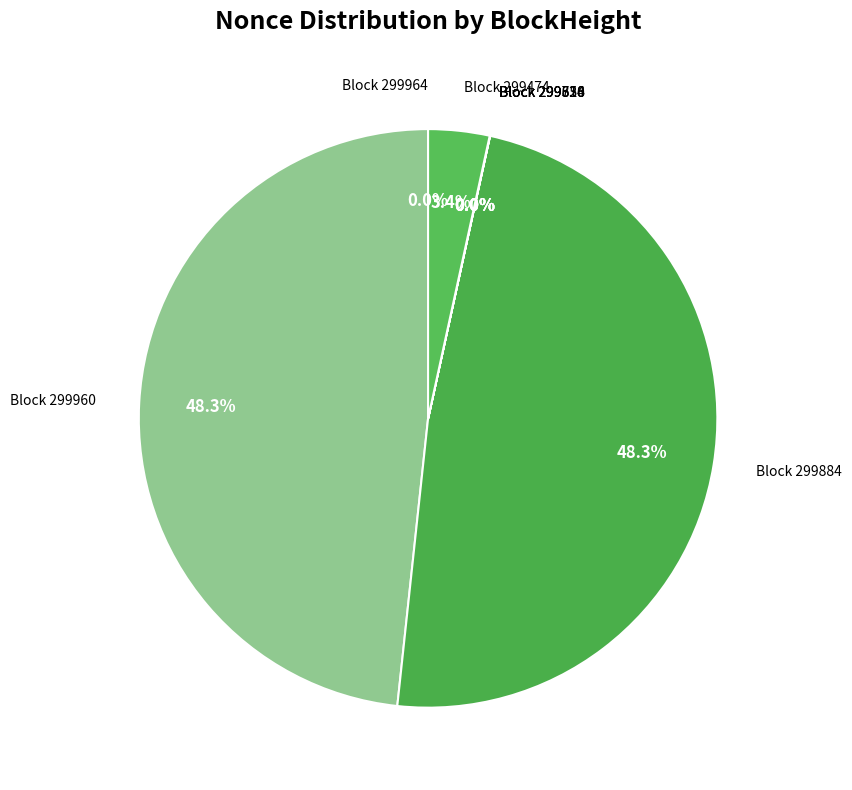

Is Block 299474 the majority of the pie?

No